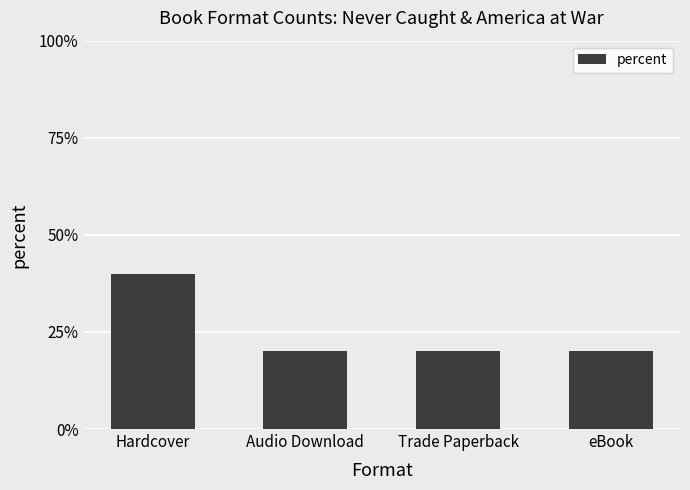

What is the approximate value at Trade Paperback?

20